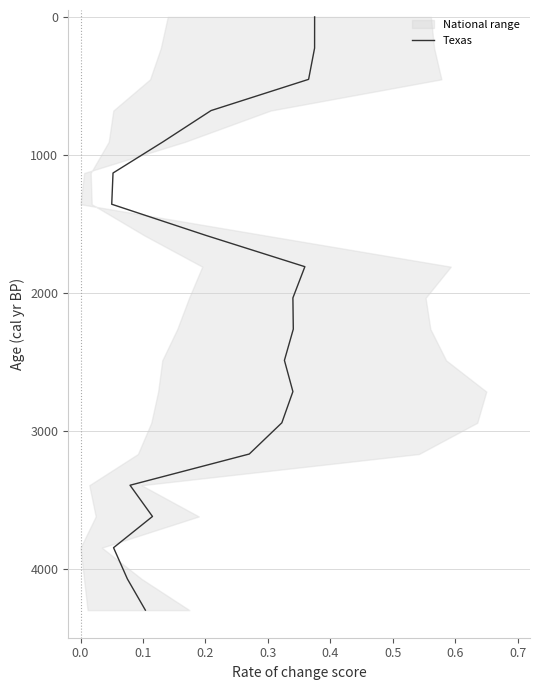

What is the change in value from 0.0 to 0.2?

+452.6